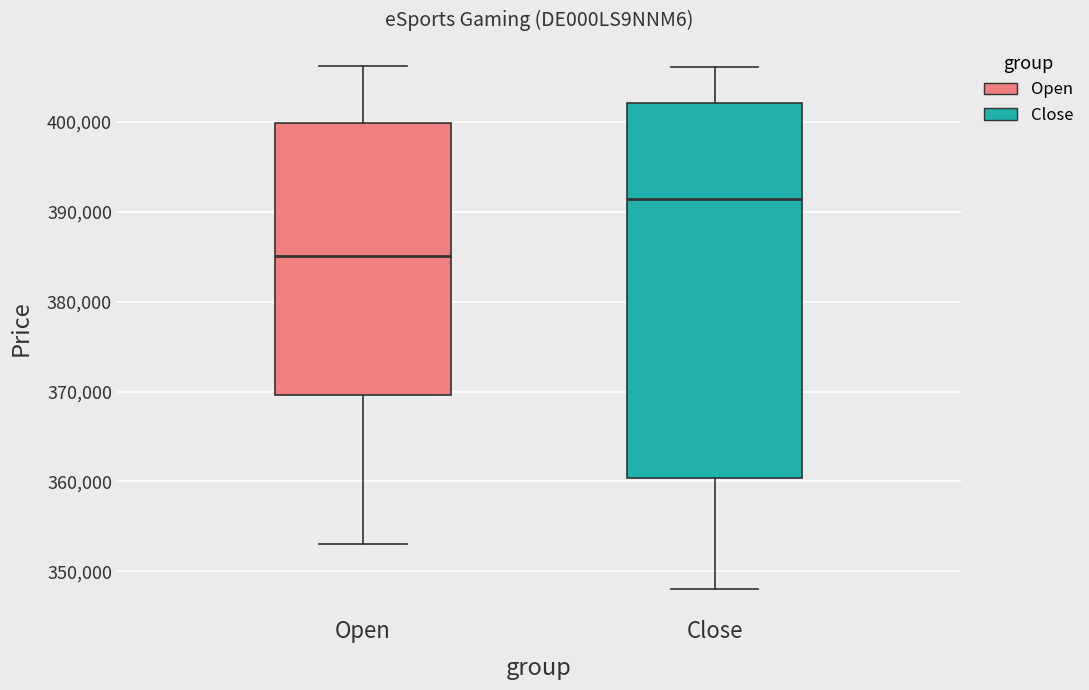

Where is the lower edge of the box for Close on the y-axis? The values are not printed on the chart, so give them approximately, as read against the axis.

360000